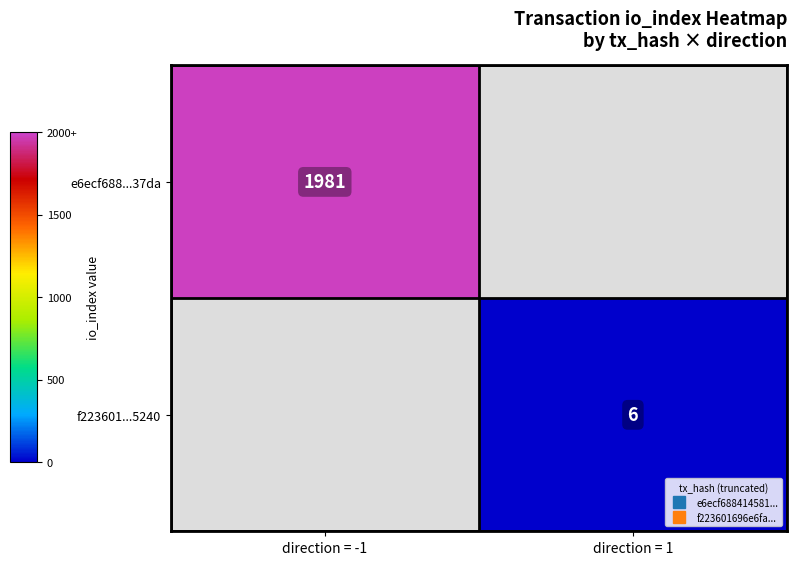

At which label does f223601...5240 reach its peak?

direction = -1